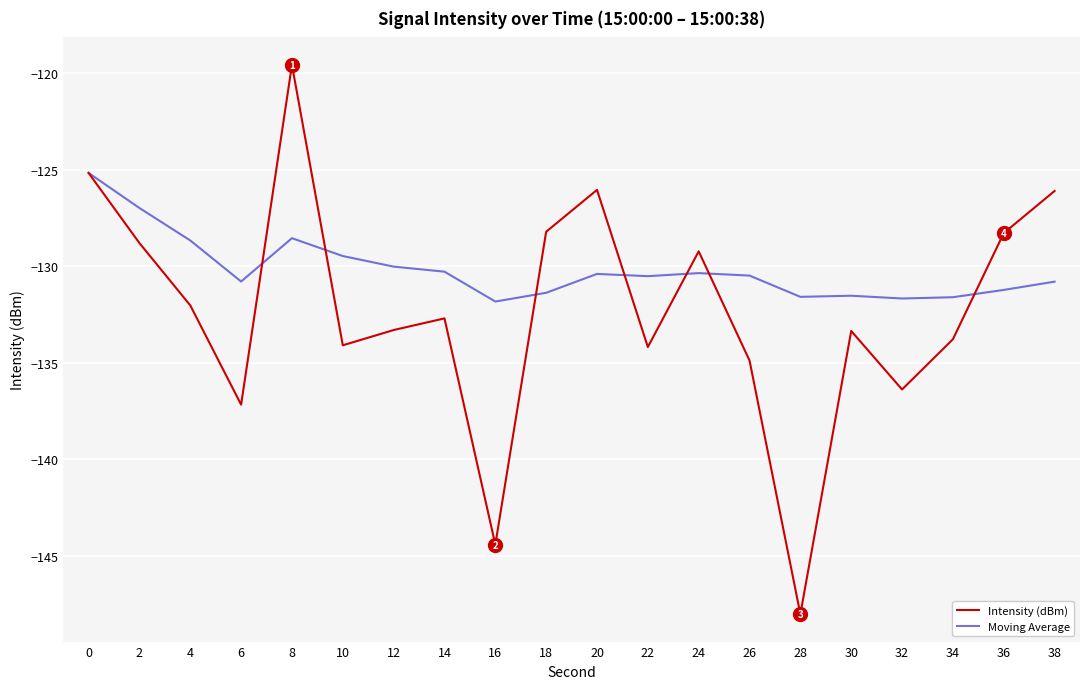

Rank the series by their maximum value, from highest to lowest.

Intensity (dBm), Moving Average